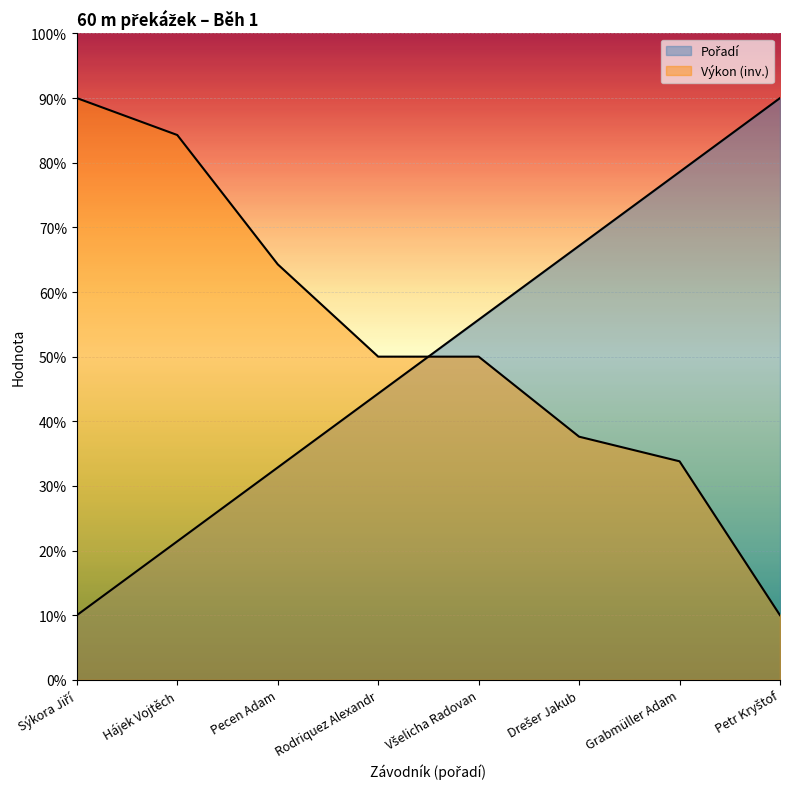

What is the lowest value of the Výkon series?

1.0